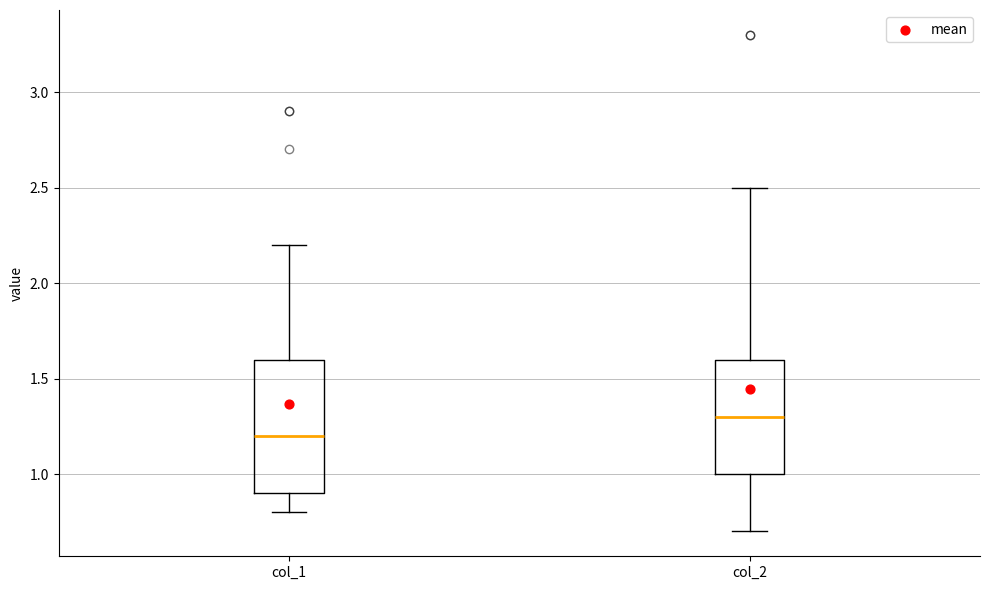

Which box is the tallest, from its lower edge to its upper edge?

col_1